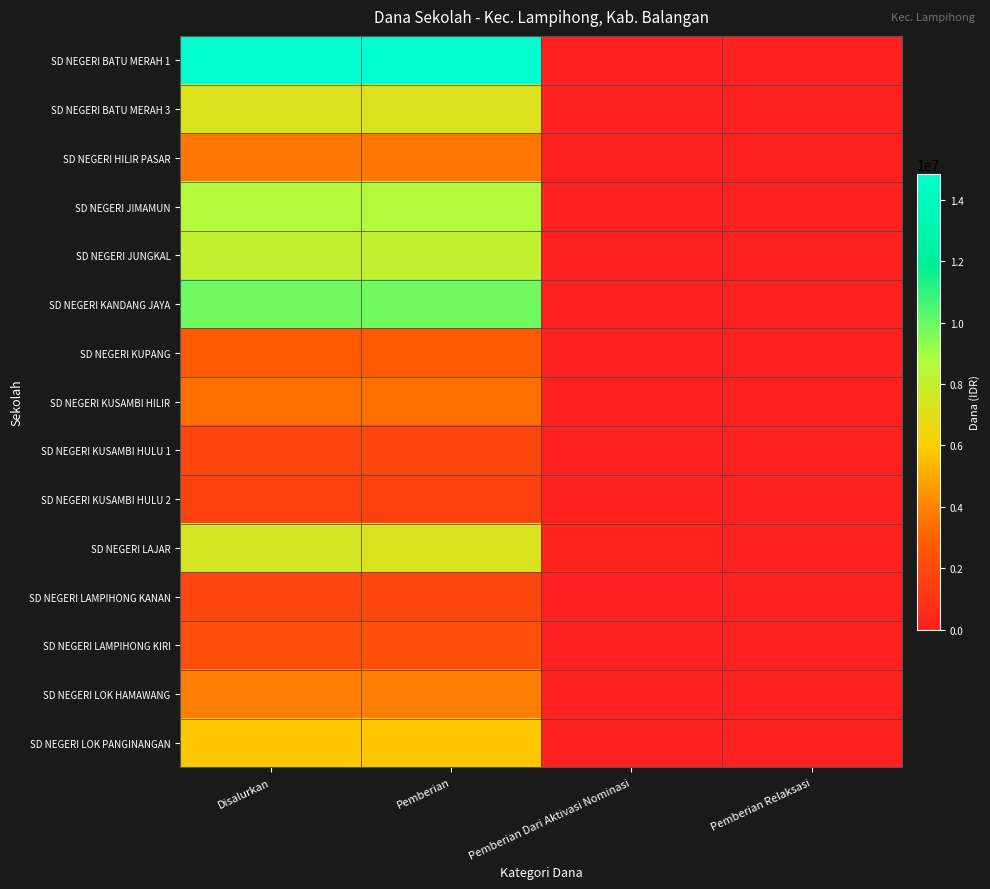

How many series are shown in this chart?

15